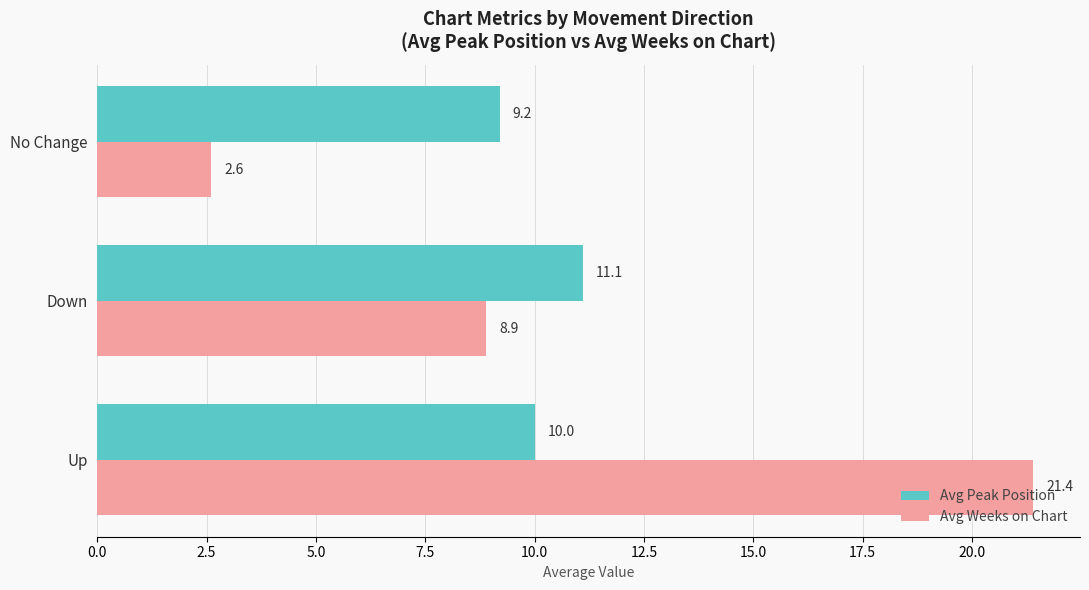

What is the sum of all Avg Peak Position values?

30.3